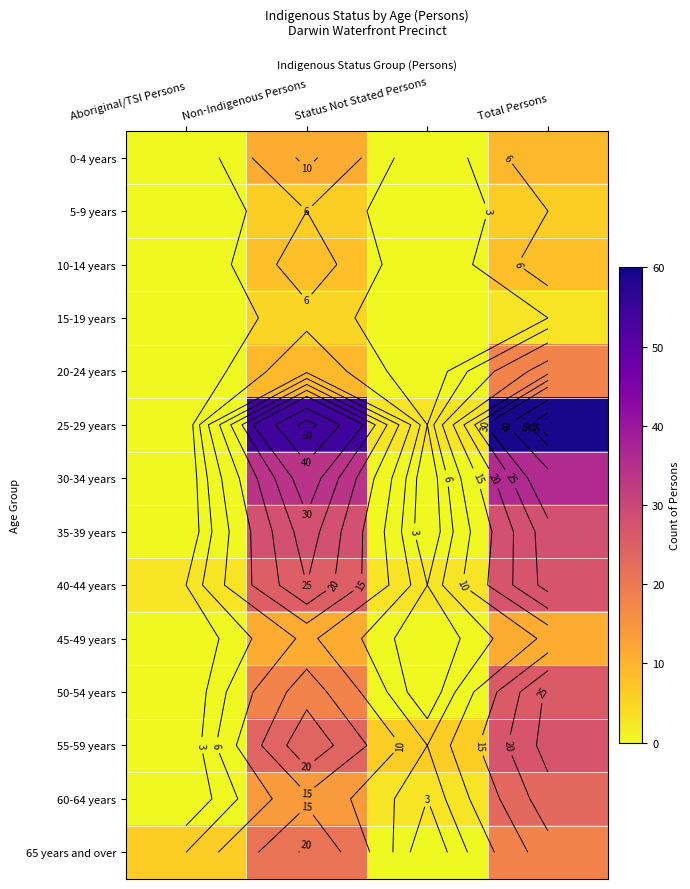

What is the spread (max minus min) of values at Non-Indigenous Persons?

49